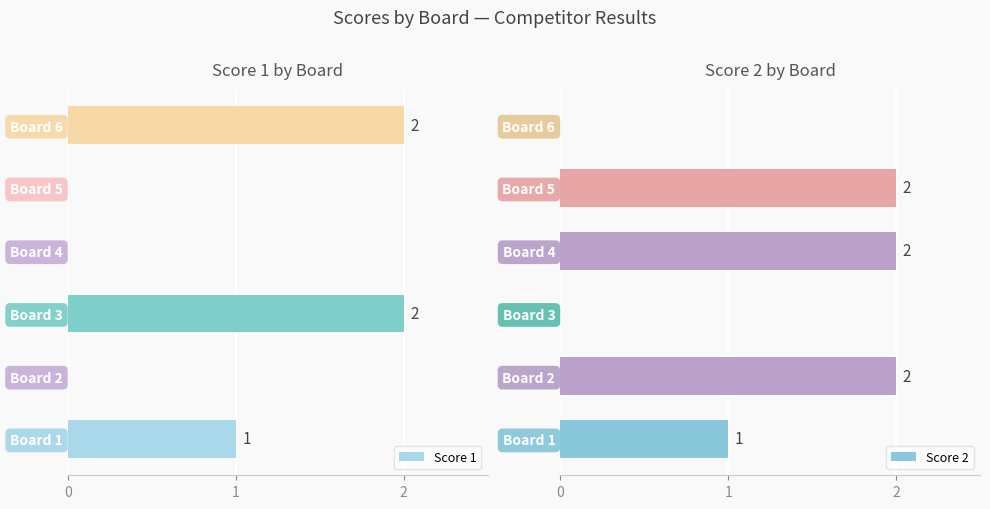

The value of Score 1 at Board 3 is 2. True or false?

True